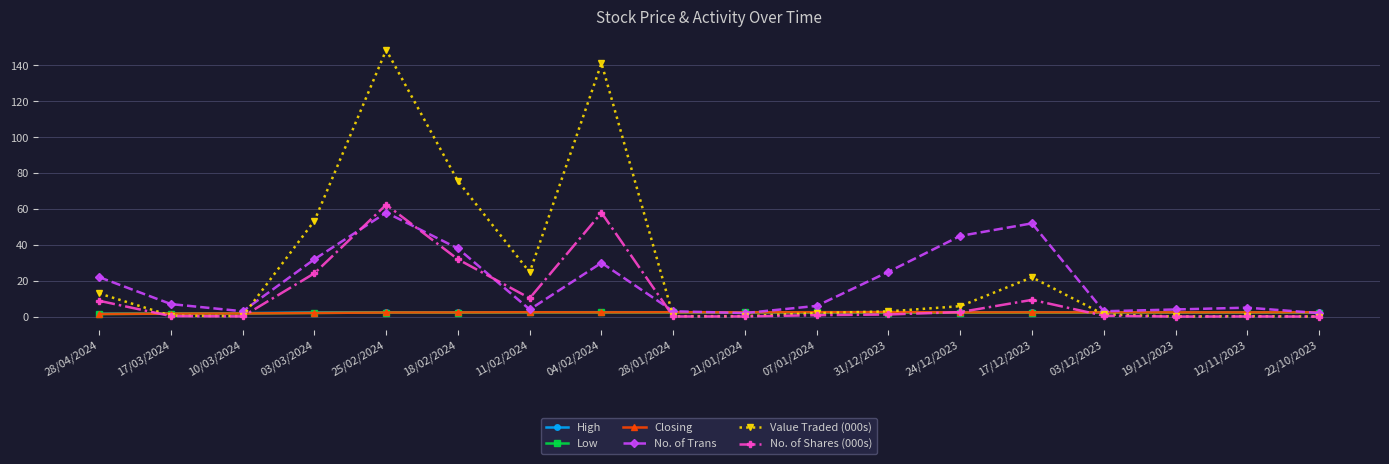

What are all the series names shown in the legend?

High, Low, Closing, No. of Trans, Value Traded (000s), No. of Shares (000s)